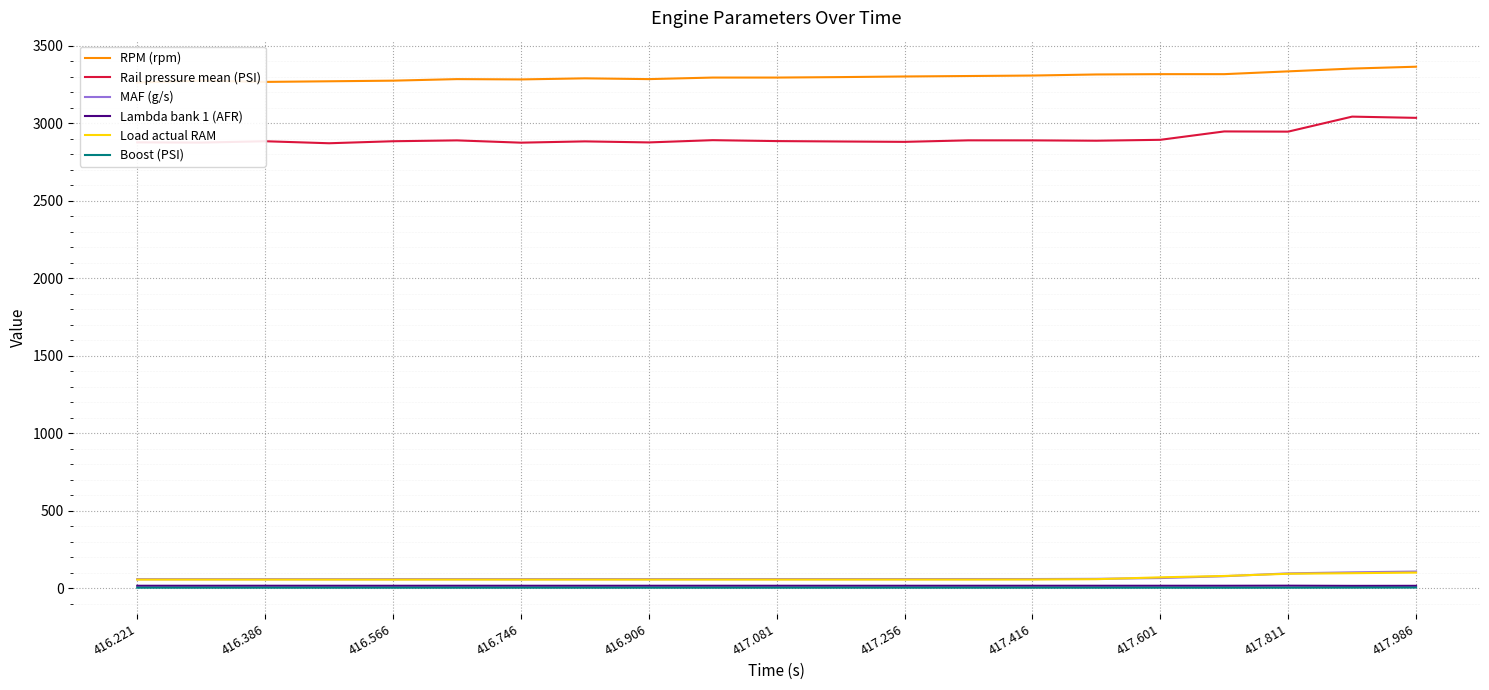

What is the difference between the Load actual RAM values at 416.221 and 417.256?

0.2